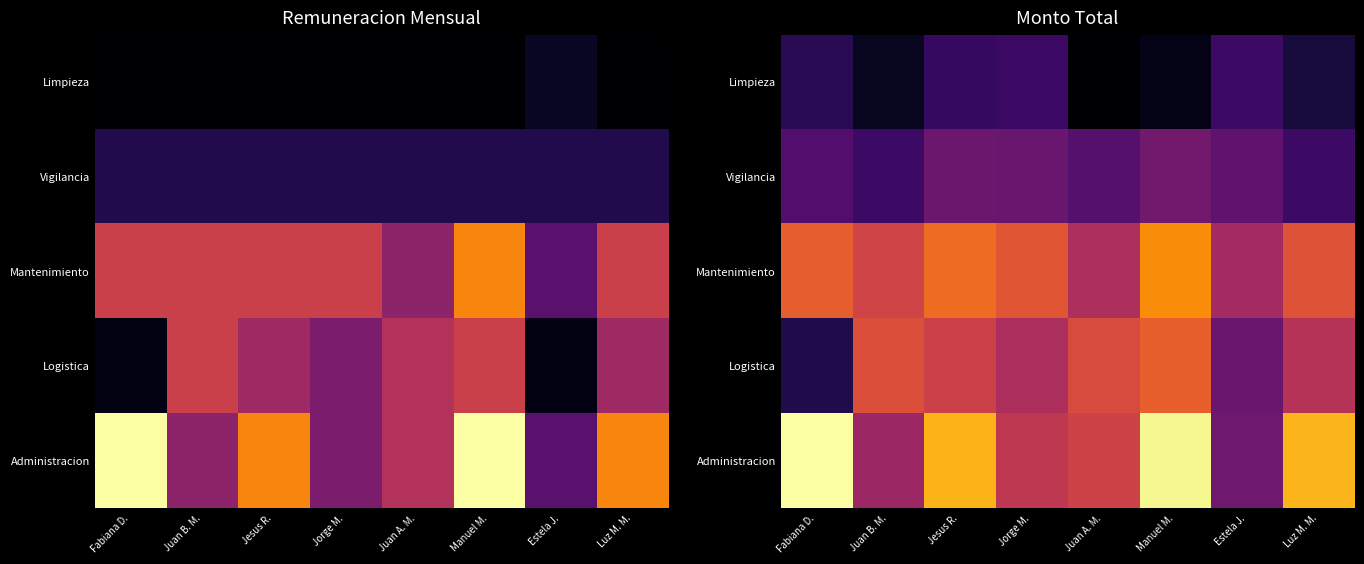

Is the value of Logistica at Juan B. M. greater than the value of Mantenimiento at Fabiana D.?

No